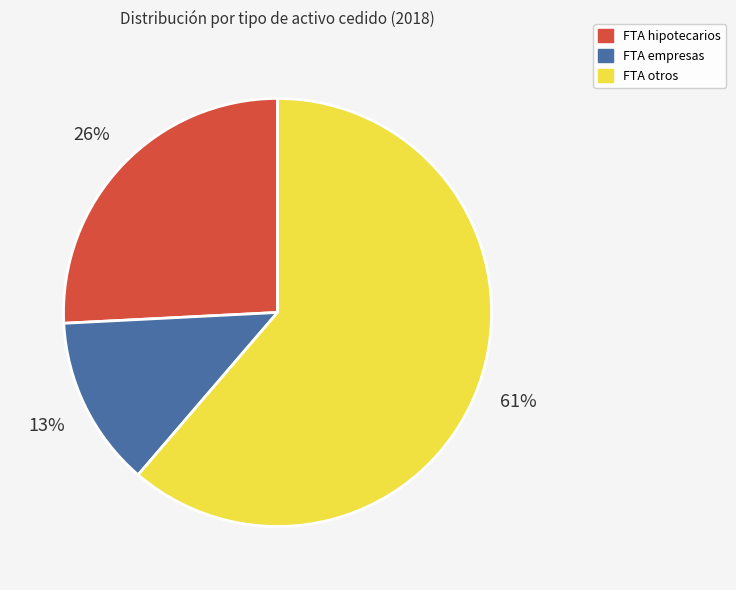

The FTA hipotecarios slice represents 41% of the pie. True or false?

False